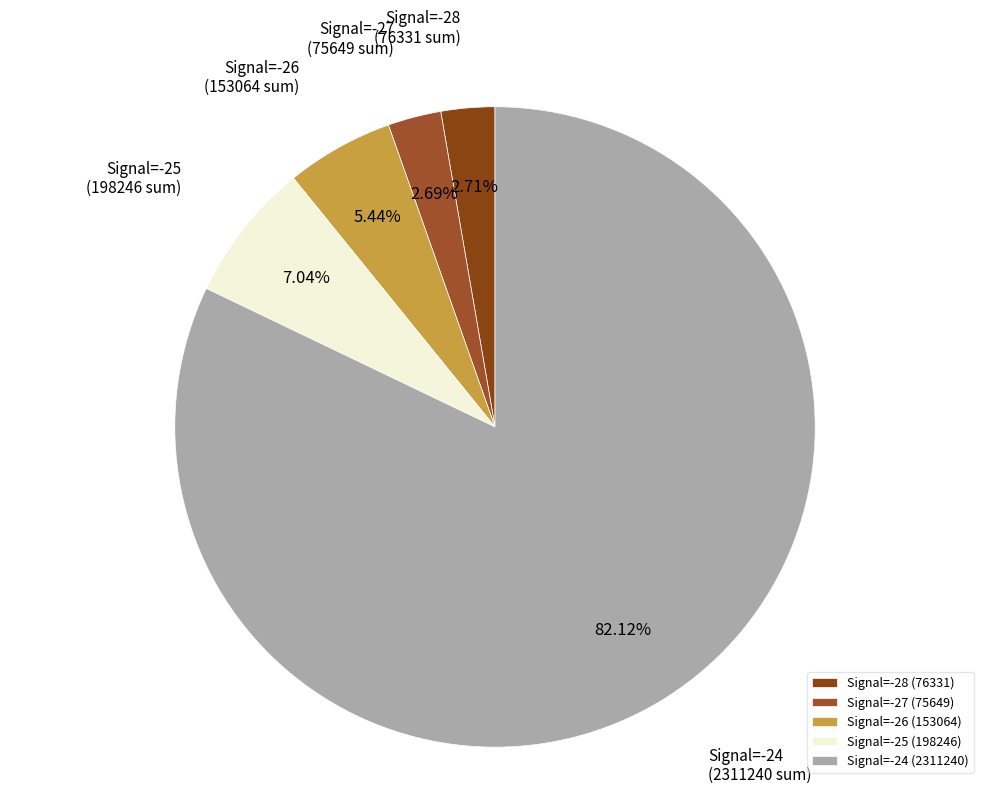

Do Signal=-28 and Signal=-27 together represent more than half of the pie?

No